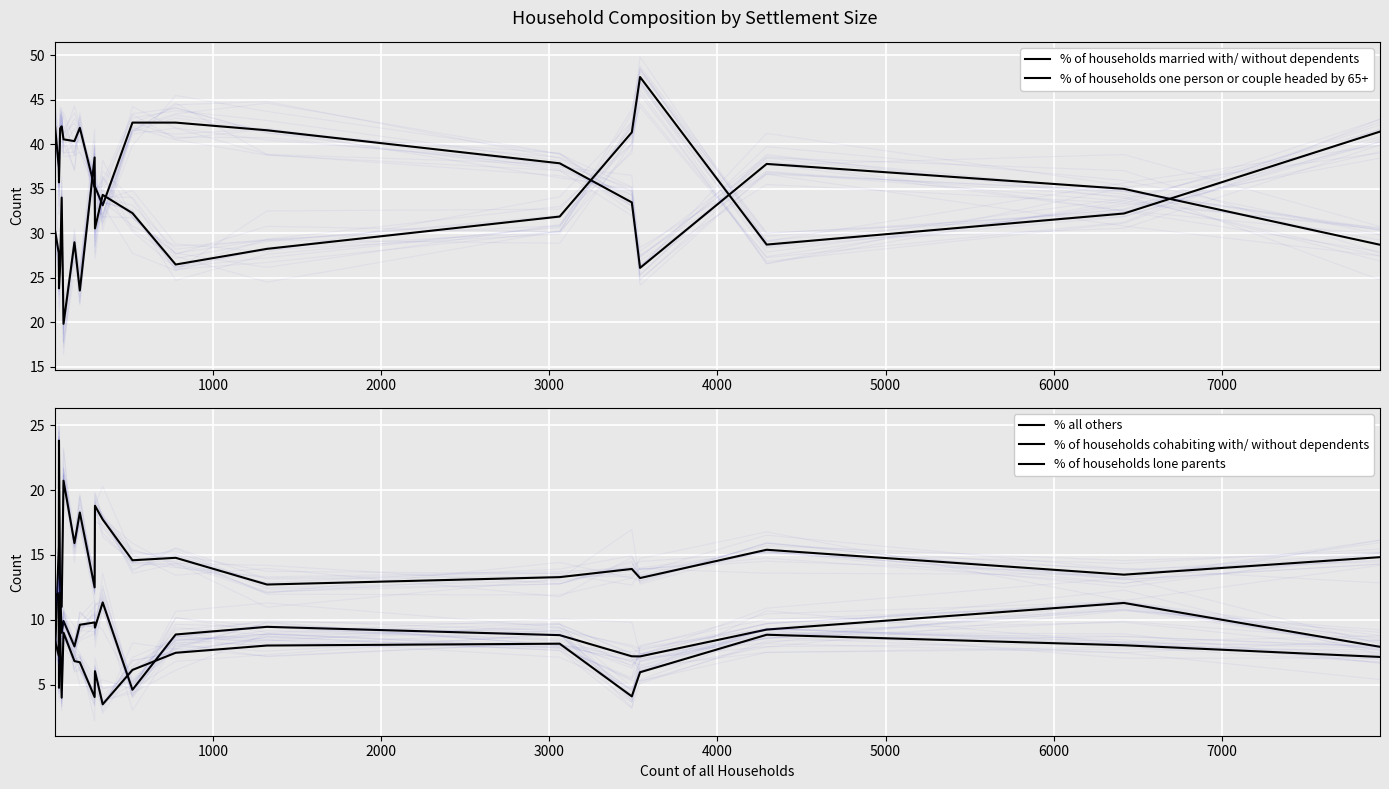

What is the smallest value displayed?

3.5